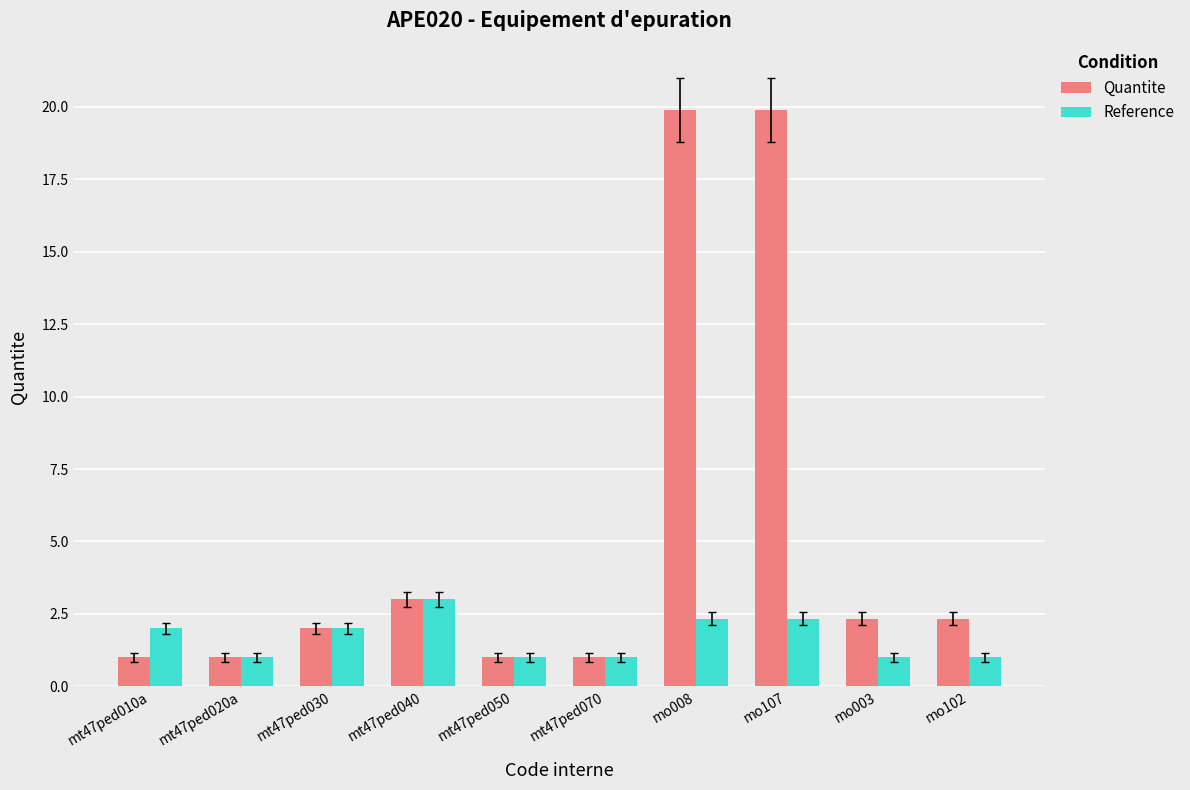

What is the minimum value for Quantite?

1.0